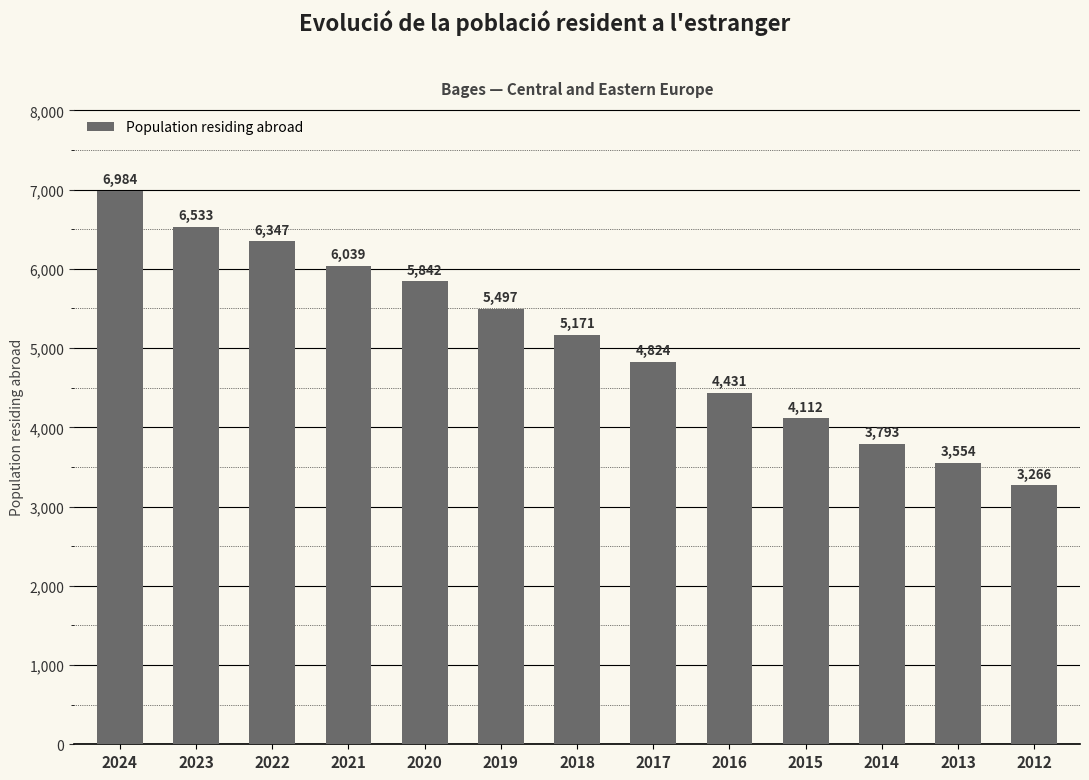

Rank the categories by value from lowest to highest.

2012, 2013, 2014, 2015, 2016, 2017, 2018, 2019, 2020, 2021, 2022, 2023, 2024